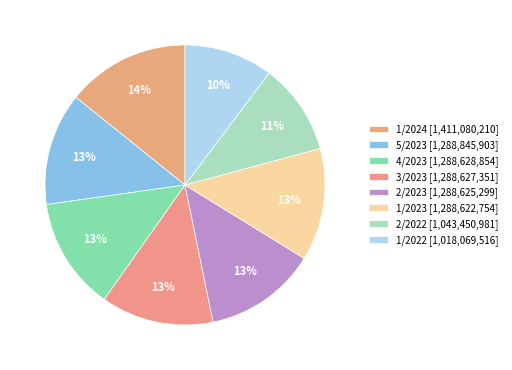

To the nearest percent, what percentage of the pie is 1/2023?

13%